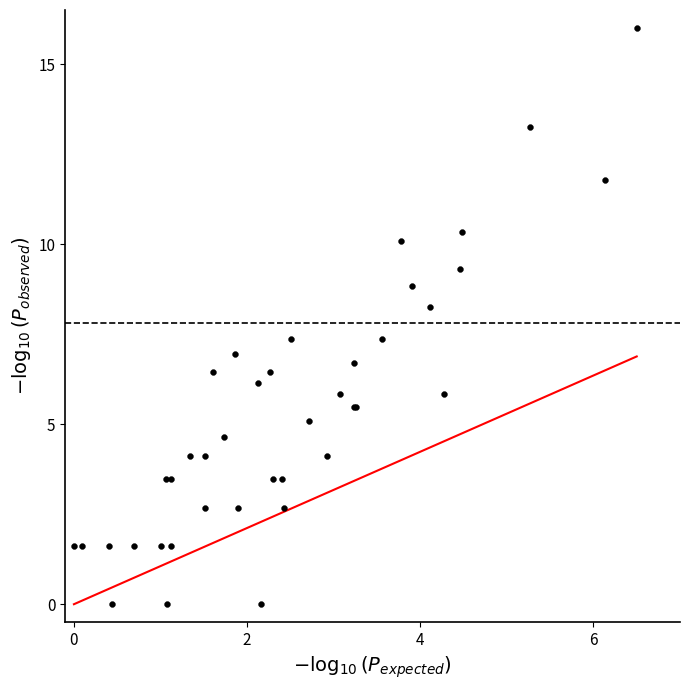

What Y value in the scatter plot is closest to 8?

8.3